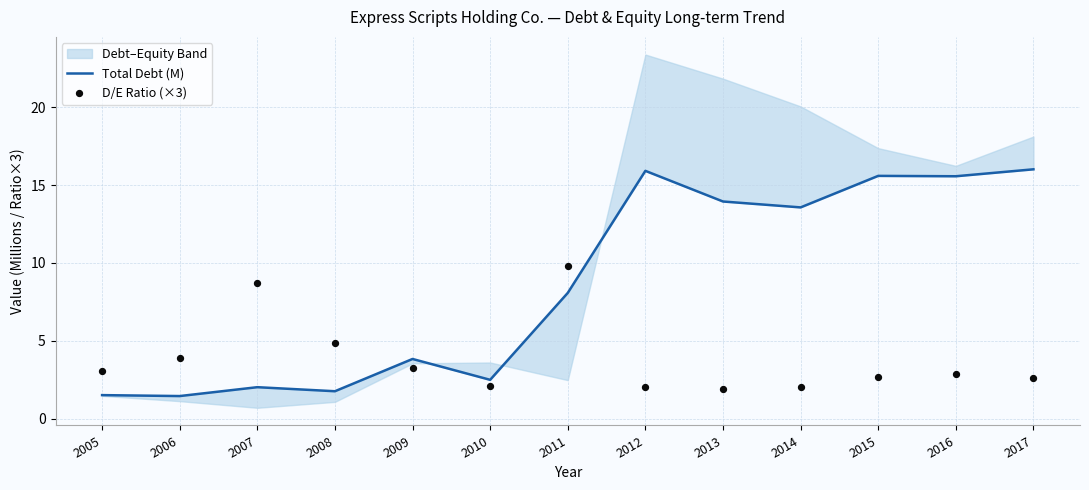

What is the total value across all series at 2007?

10.7